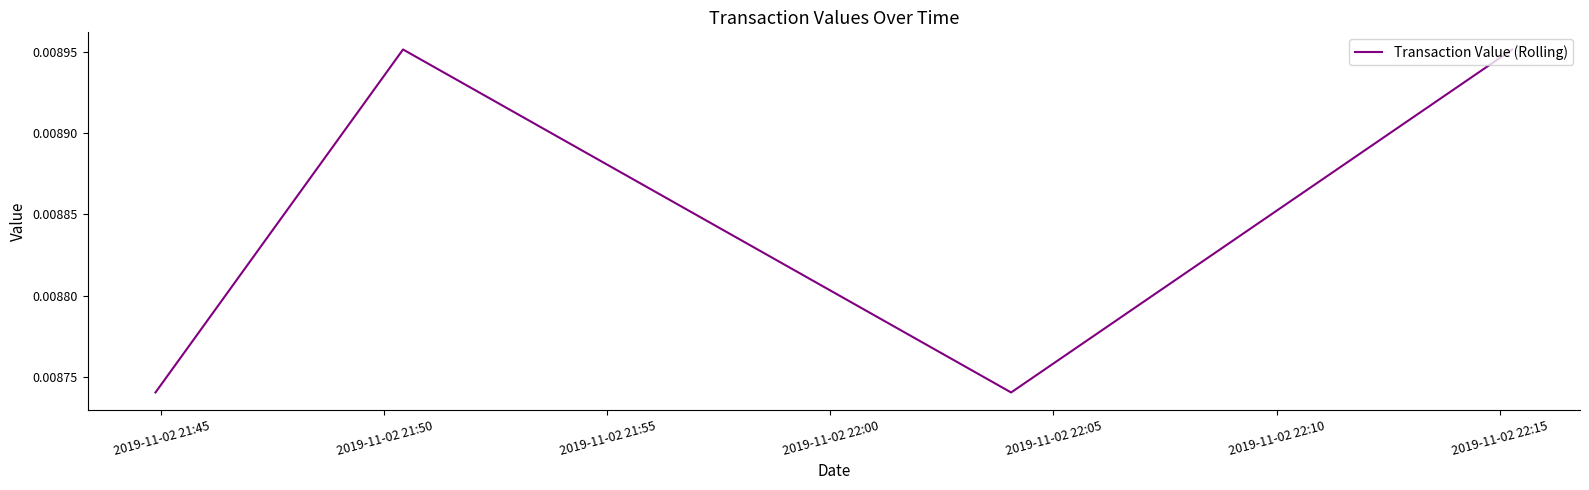

Count the values in the range 0 to 1.

4